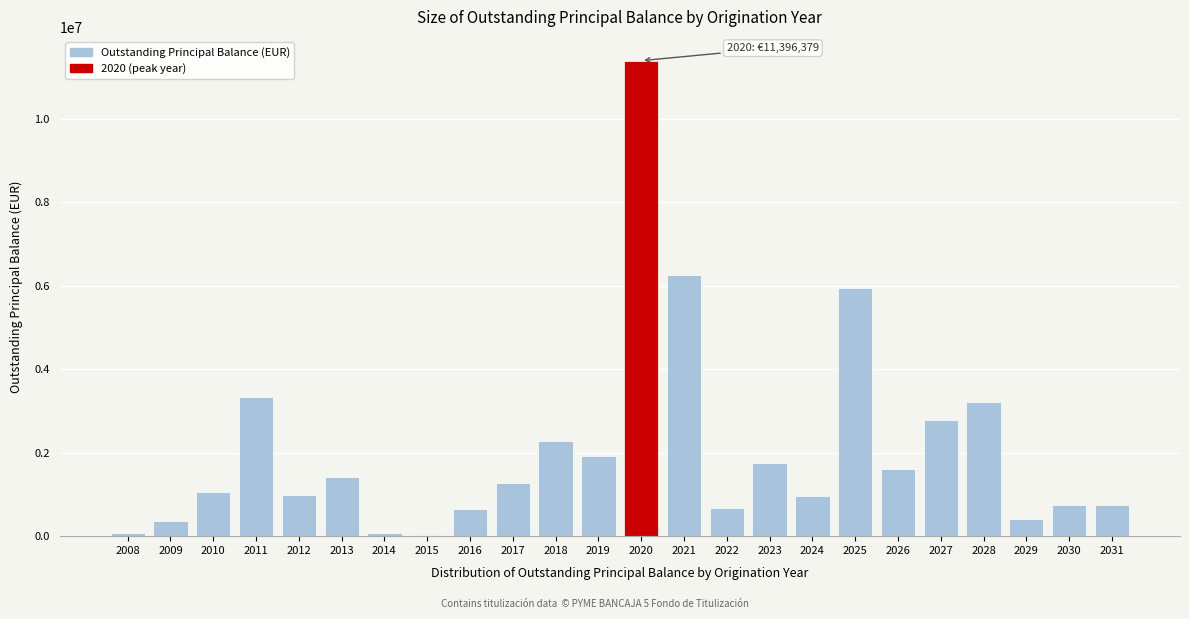

What is the maximum value shown in the chart?

11396379.0